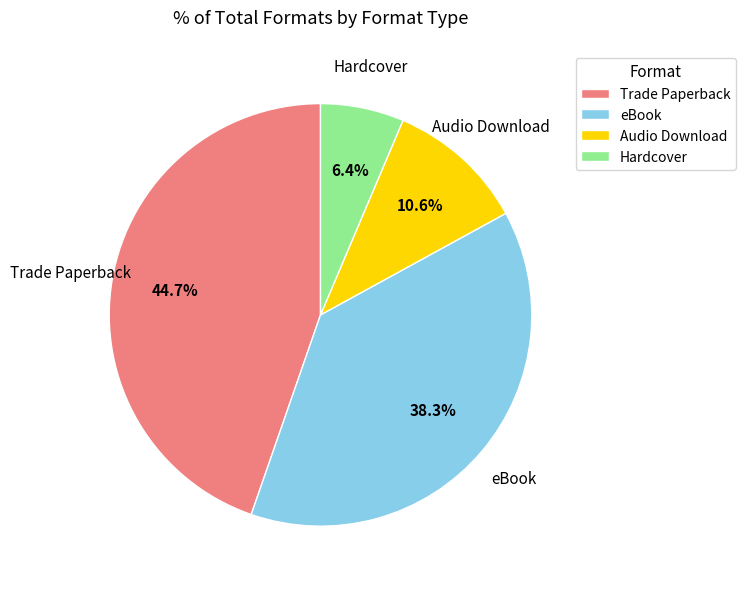

Which has a higher value, Audio Download or Trade Paperback?

Trade Paperback